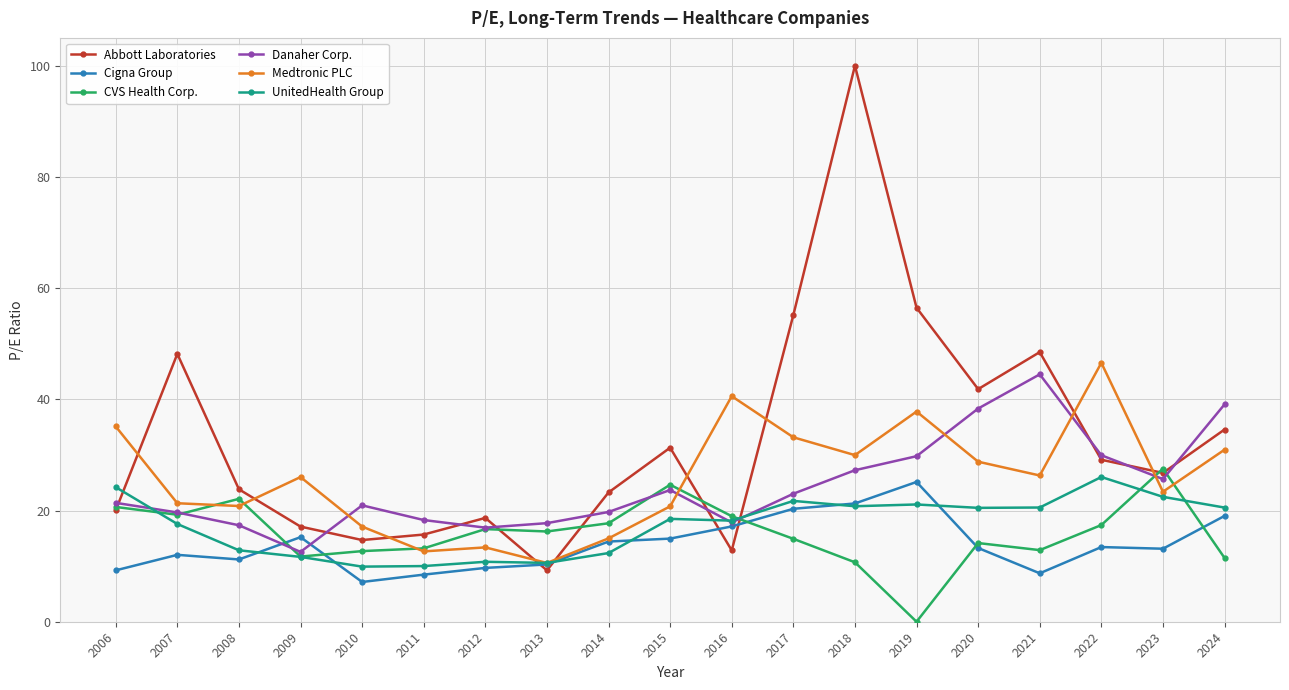

True or false: Cigna Group has more than 2 points higher than both neighbors.

True